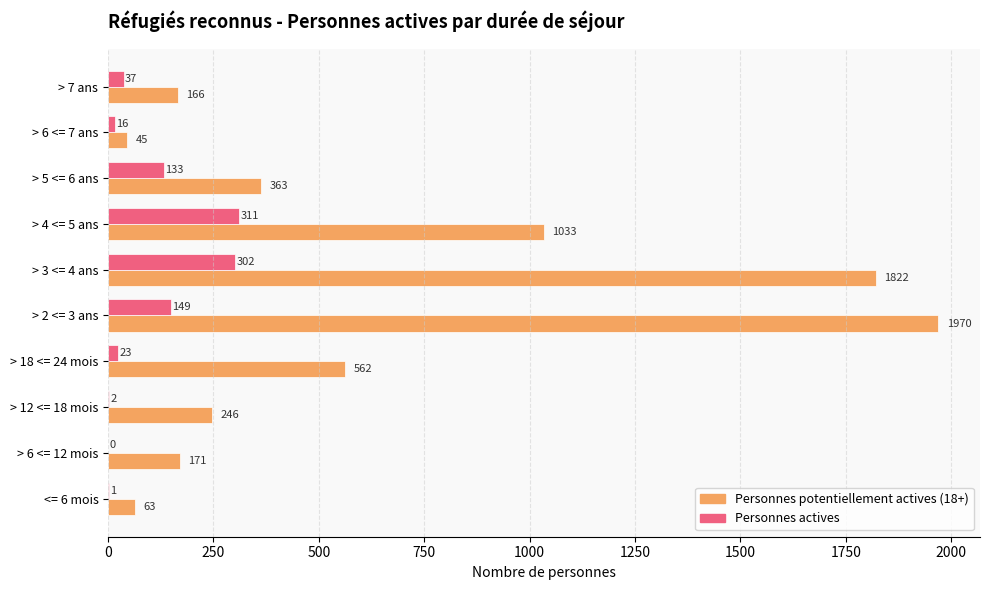

The value of Personnes potentiellement actives (18+) at > 12 <= 18 mois is 246. True or false?

True